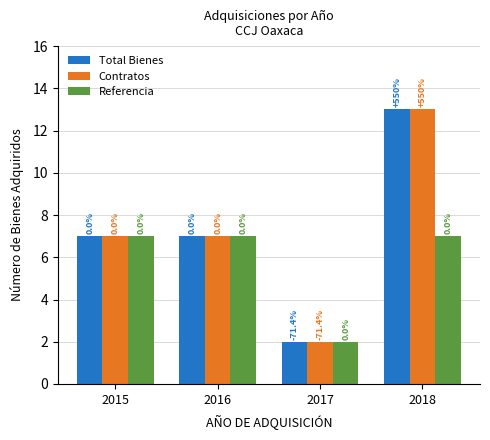

The Referencia series shows 7 at 2018. True or false?

True